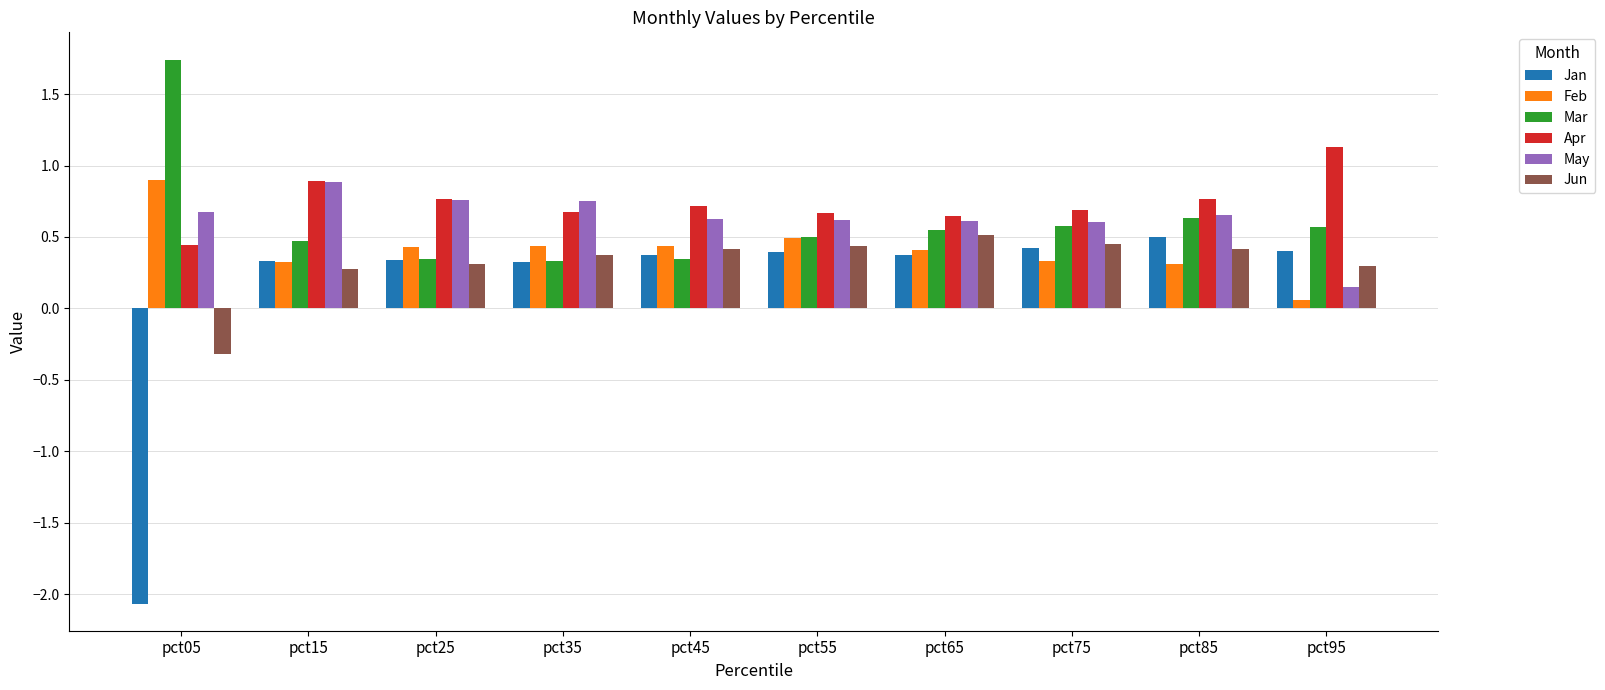

Is the value of Jun at pct25 greater than the value of Jan at pct05?

Yes